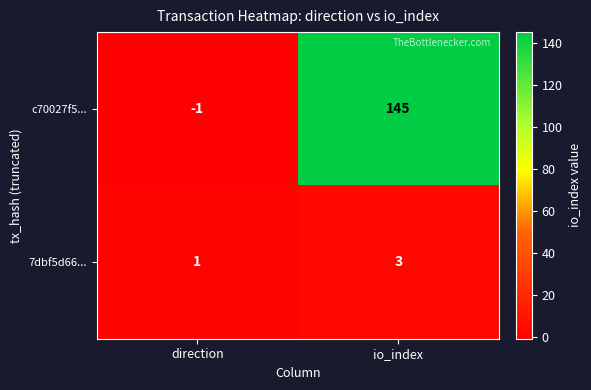

Which series has the largest range (max minus min)?

c70027f5...